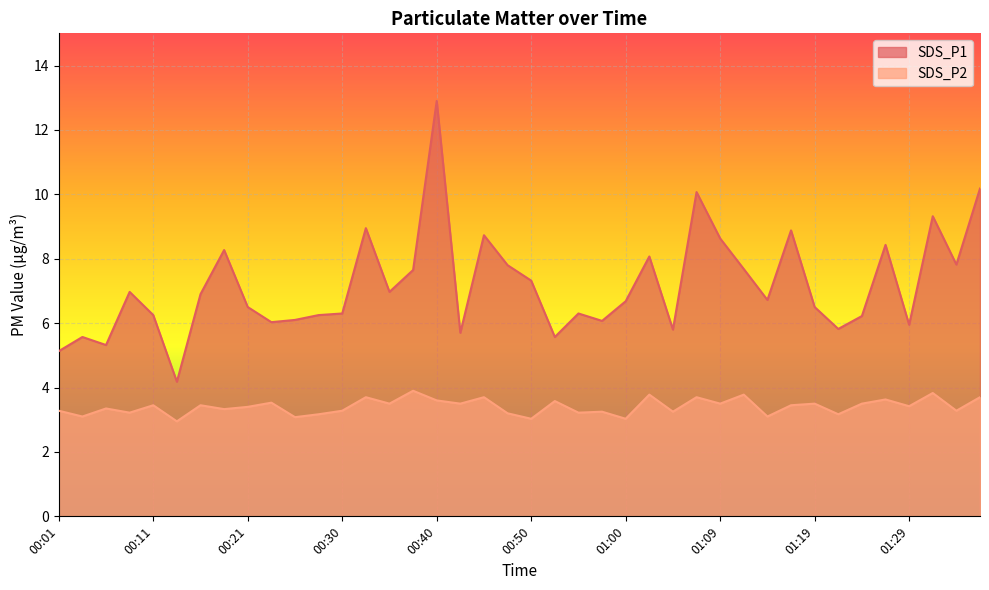

How many categories are shown in the chart?

40